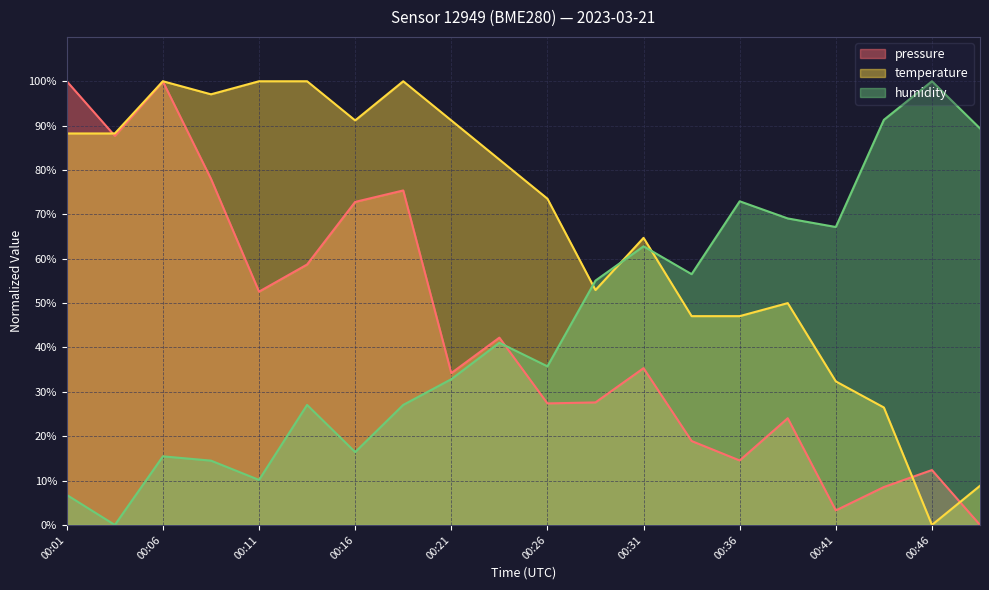

What is the value of the temperature point at the 16th from the left?

50.0